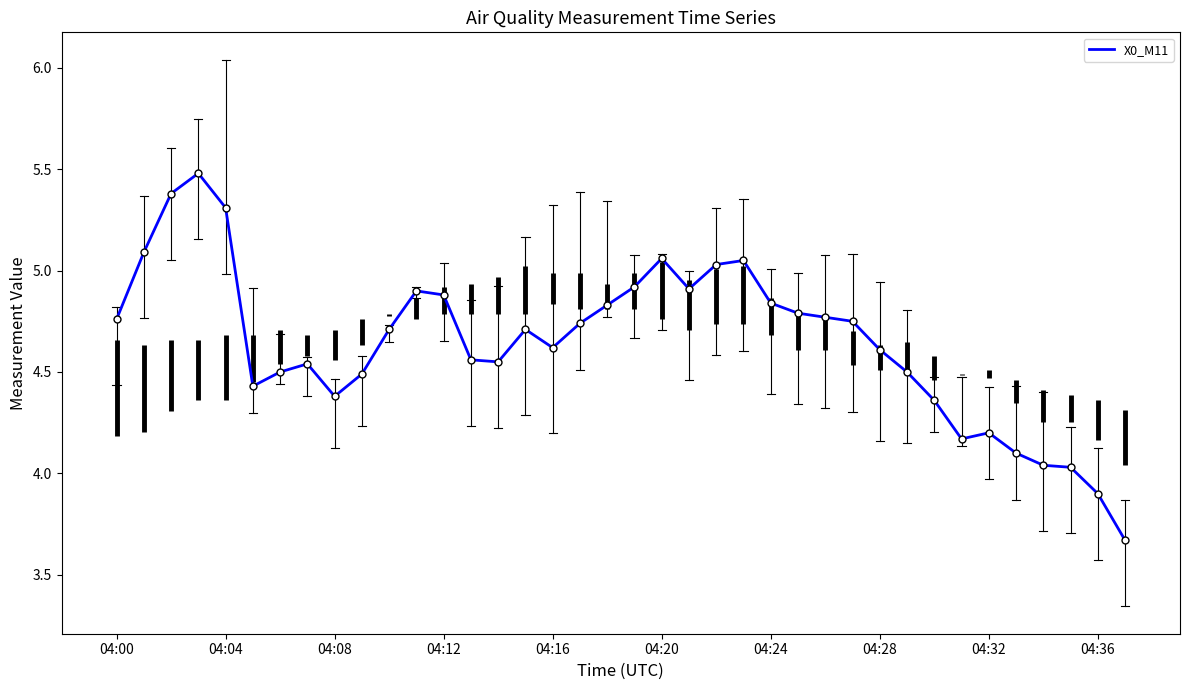

How many lines are shown in the chart?

1